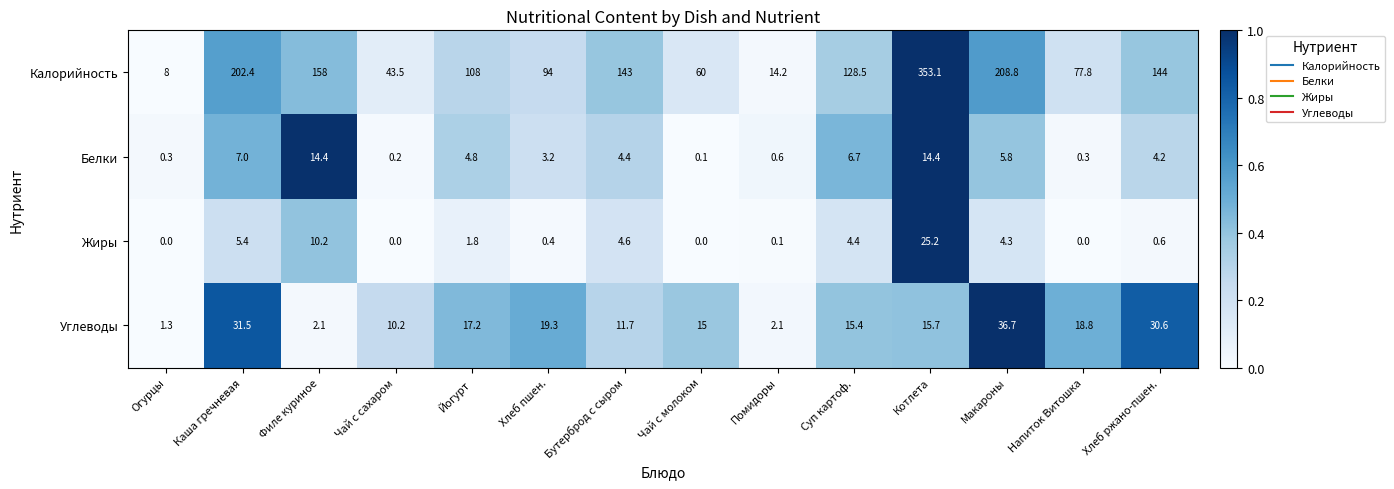

Which series has the widest spread of values?

Калорийность